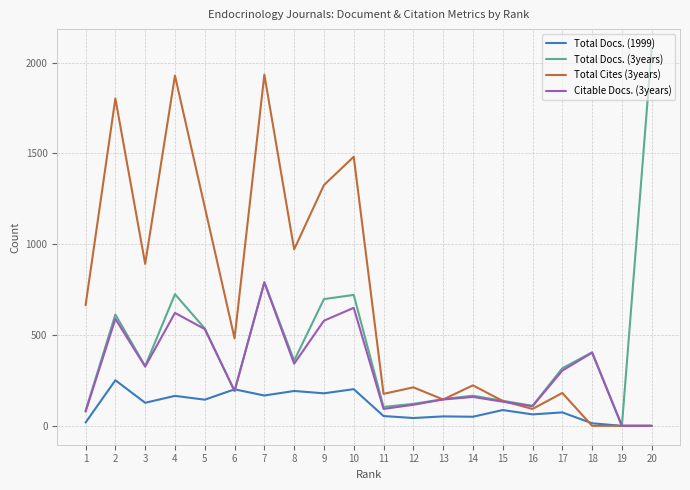

Between 17 and 19, which series saw the biggest shift?

Total Docs. (3years)